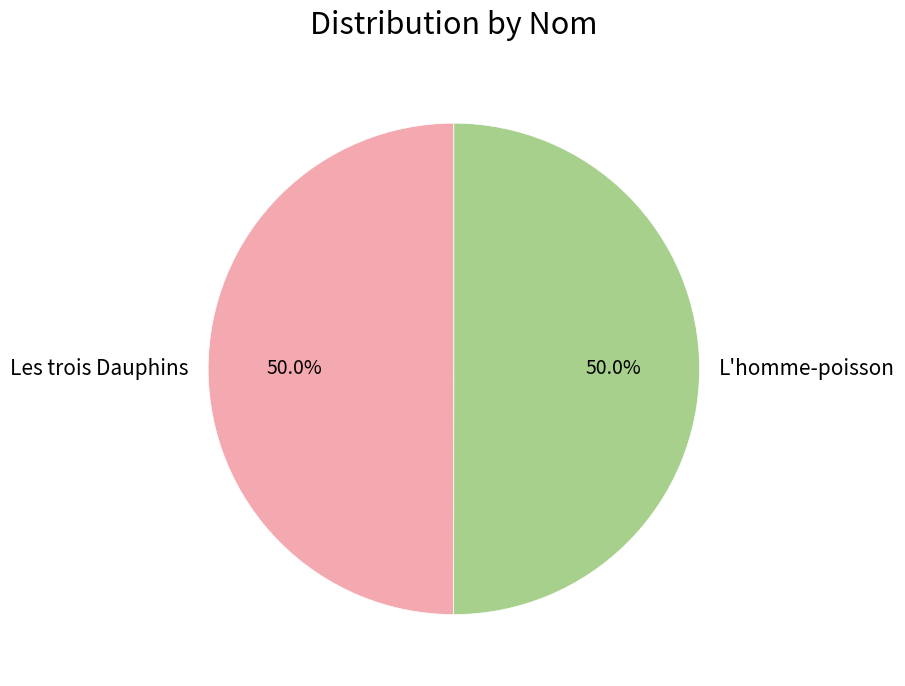

Approximately how many times larger is the value at Les trois Dauphins compared to L'homme-poisson?

1.0